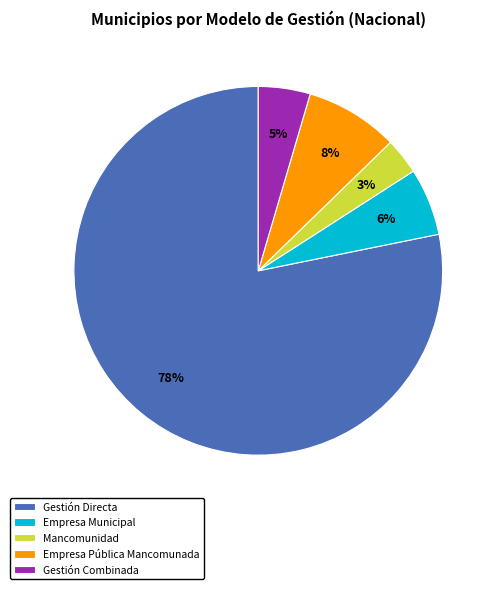

Do Empresa Municipal and Gestión Combinada together represent more than half of the pie?

No